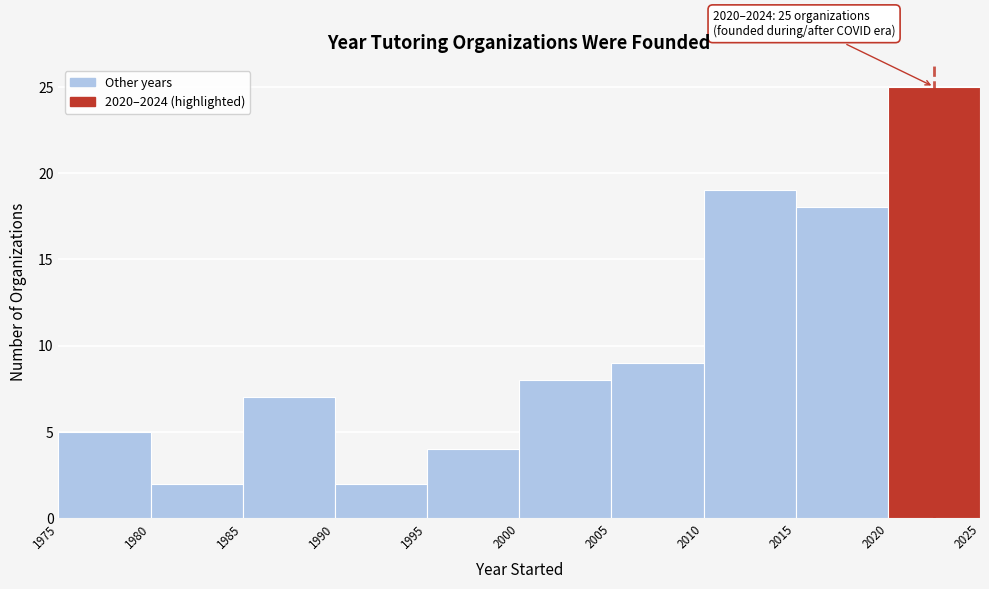

Which range on the x-axis has the tallest bar?

2020 to 2025